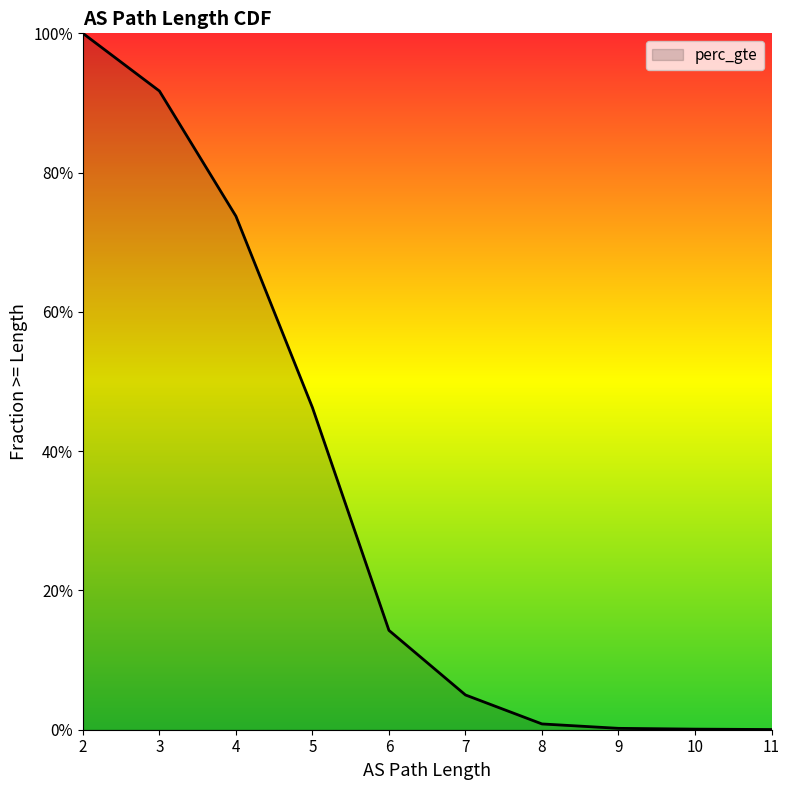

Which label corresponds to the smallest value in the chart?

11